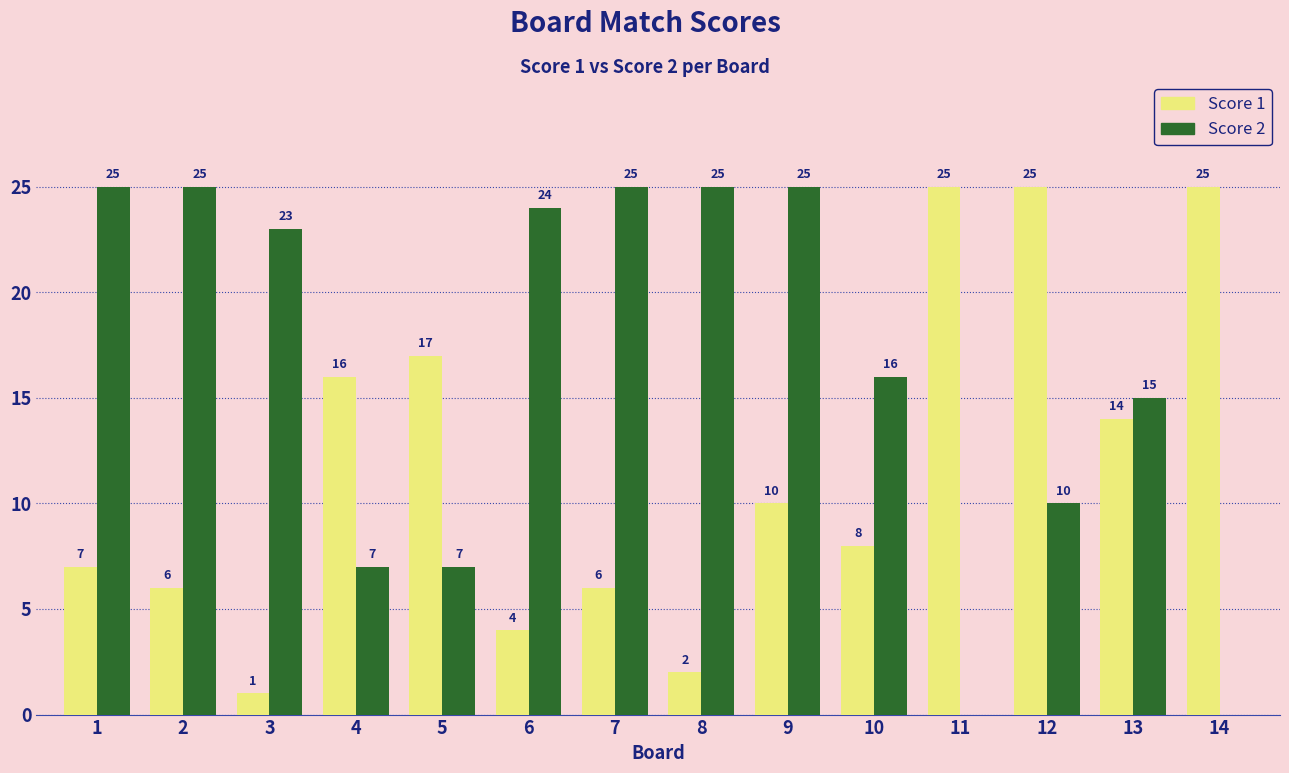

How many series are shown in this chart?

2